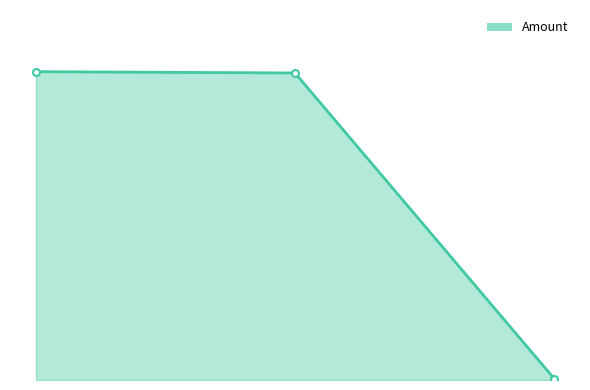

At which label is the value closest to 1052?

1